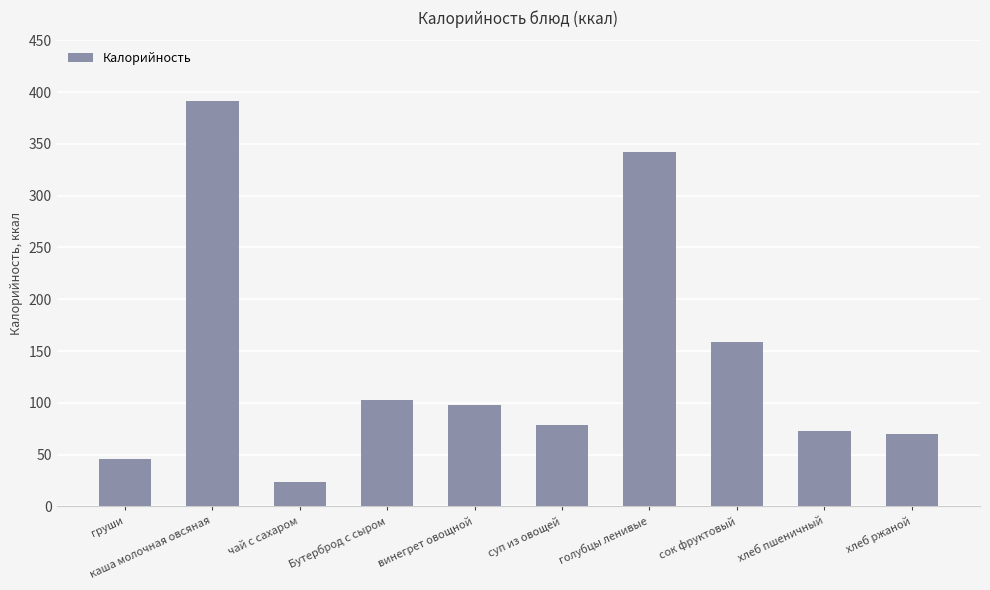

What is the sum of the values at Бутерброд с сыром and чай с сахаром?

126.4